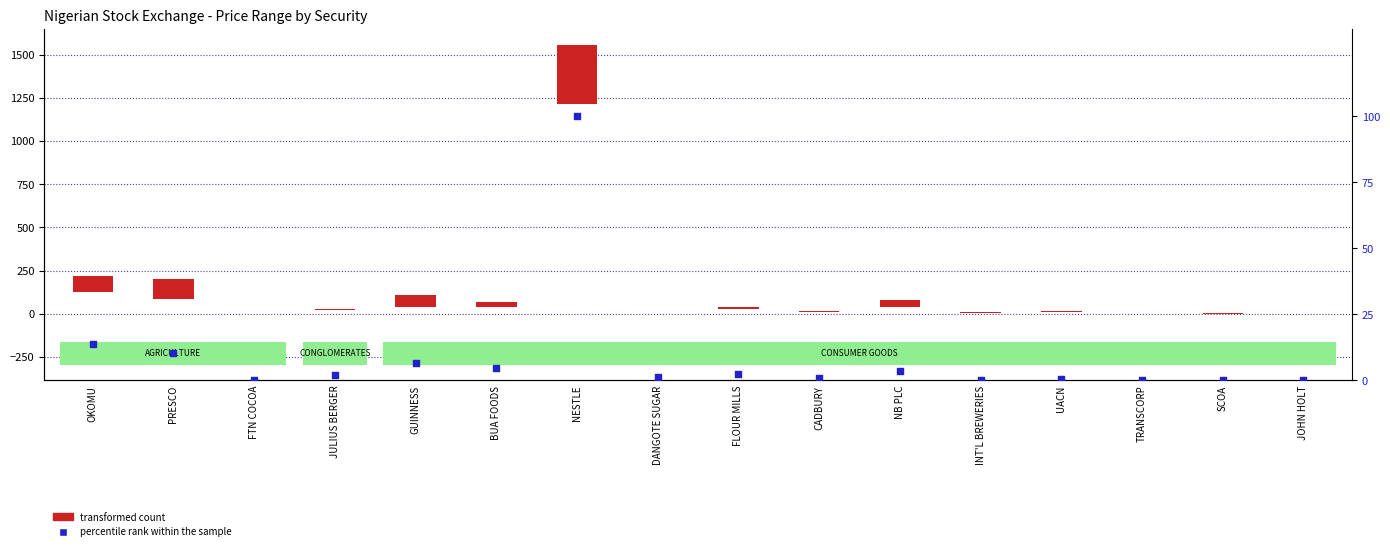

At how many categories does at least one series exceed 330?

1